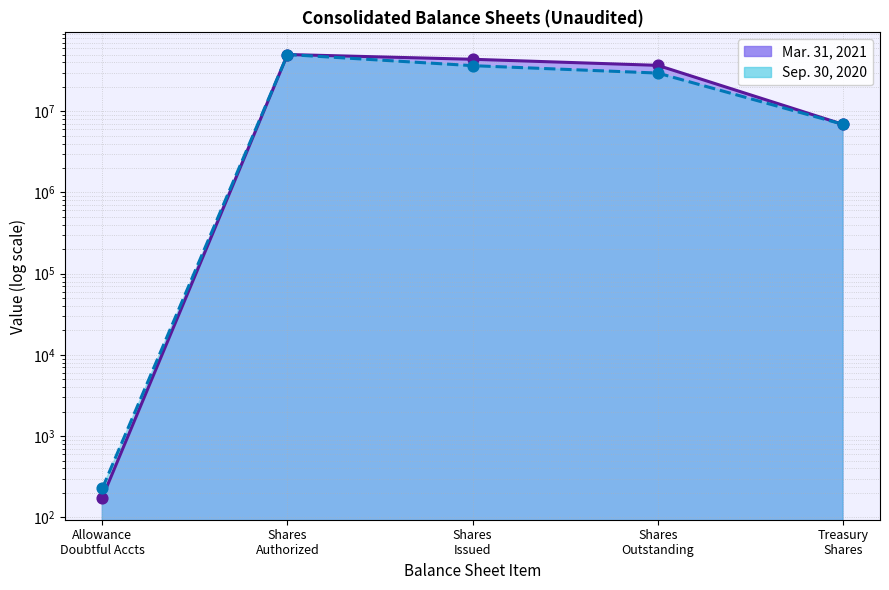

Which series has the widest spread of Y values?

Mar. 31, 2021